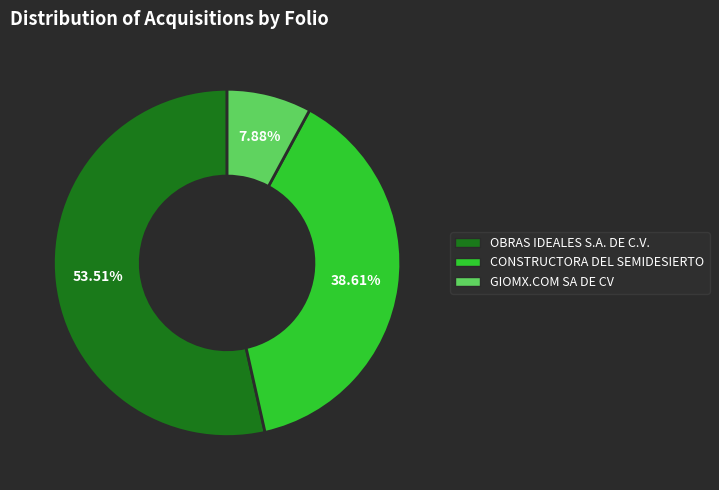

Does any single category account for the majority?

Yes